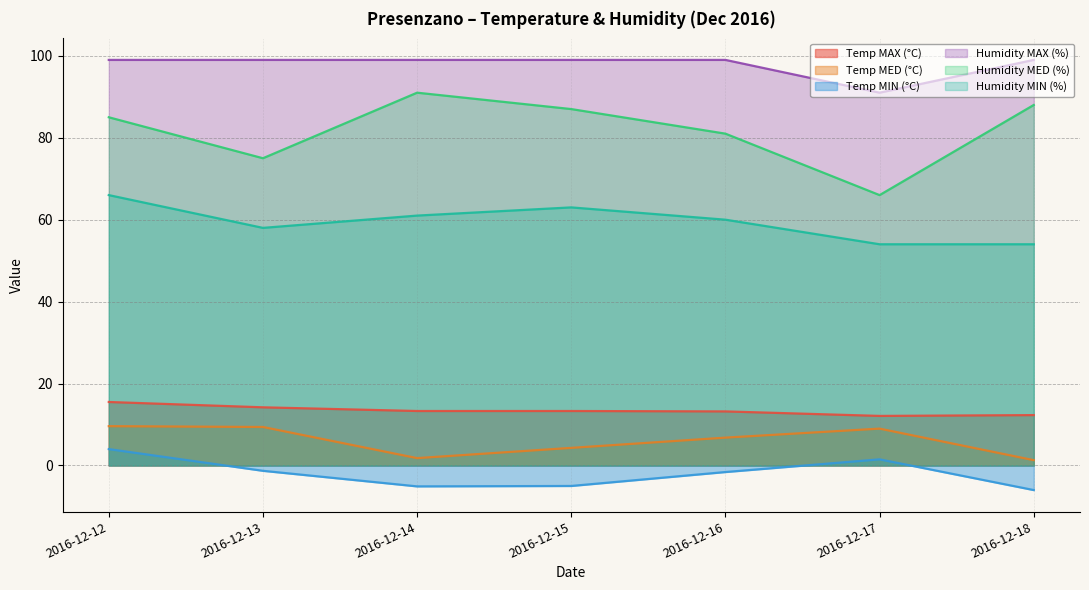

The Temp MAX (°C) series shows 15.5 at 2016-12-12. True or false?

True